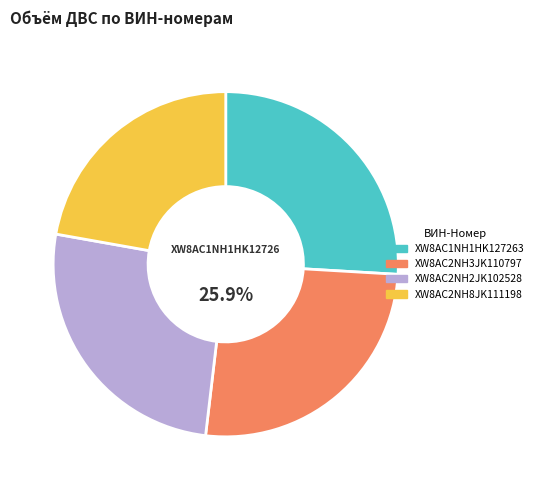

Which slice is the smallest?

XW8AC2NH8JK111198